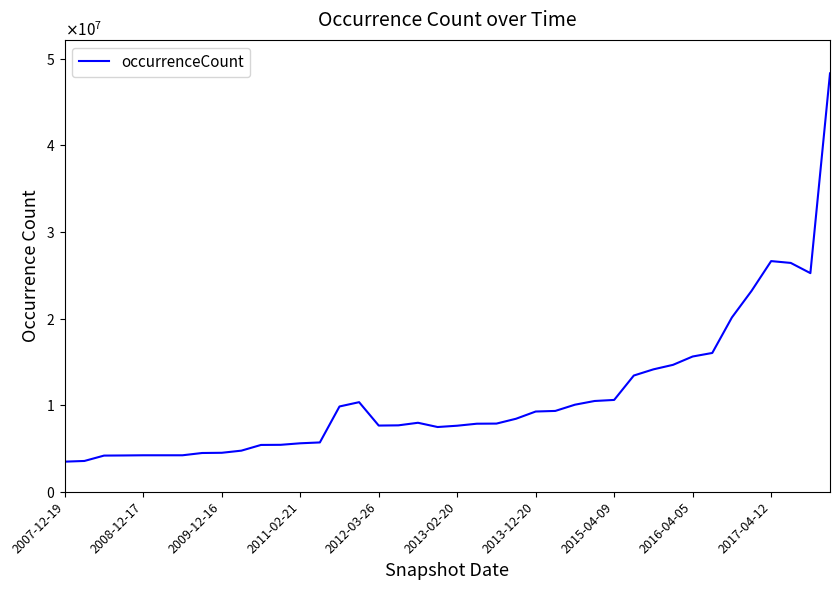

Where is the first local minimum?

2012-03-26